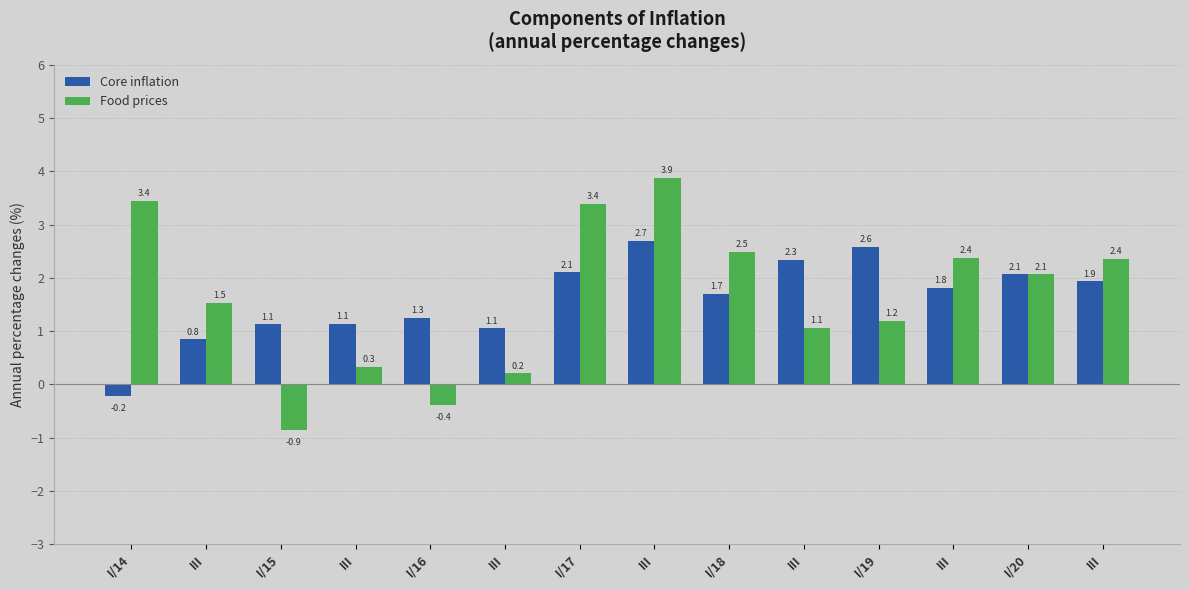

What is the value of the Core inflation bar at the 1st from the left?

-0.2